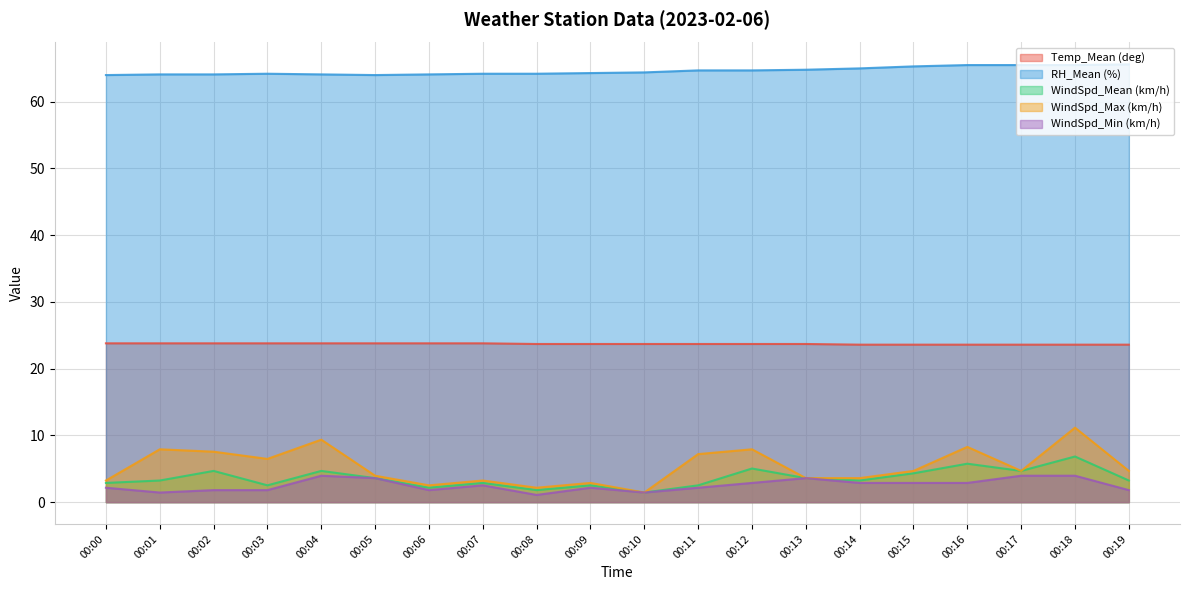

At which category does the chart reach its minimum across all series?

00:08